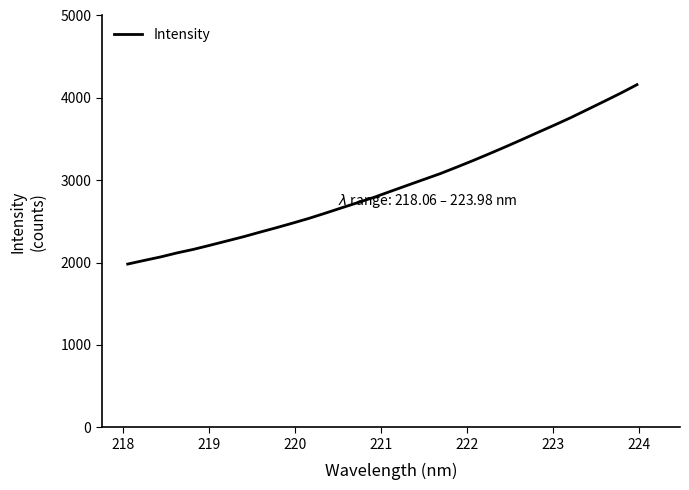

True or false: there are more than 0 points higher than both neighbors.

False